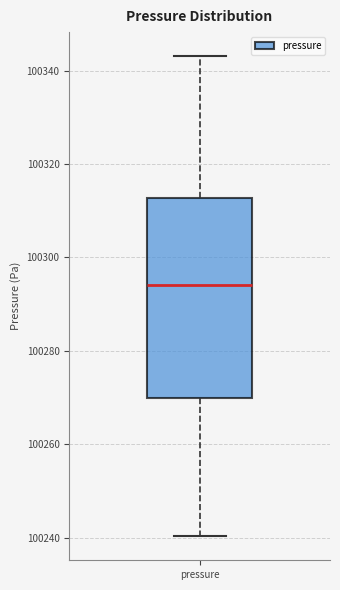

Transcribe this box plot: give where the median line is, the range the box spans, and where the two whiskers end, as read against the y-axis. The values are not printed on the chart, so give them approximately, as read against the axis.

median 100294, box 100270 to 100312, whiskers 100240 to 100344